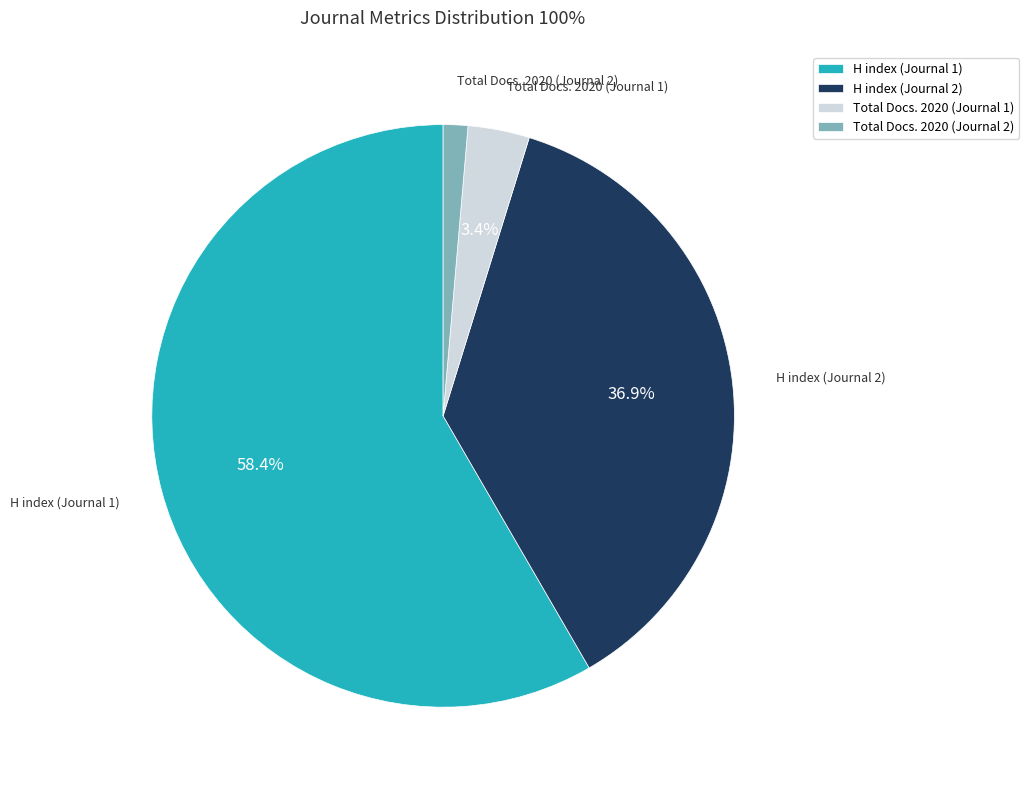

Which has a higher value, H index (Journal 2) or Total Docs. 2020 (Journal 1)?

H index (Journal 2)